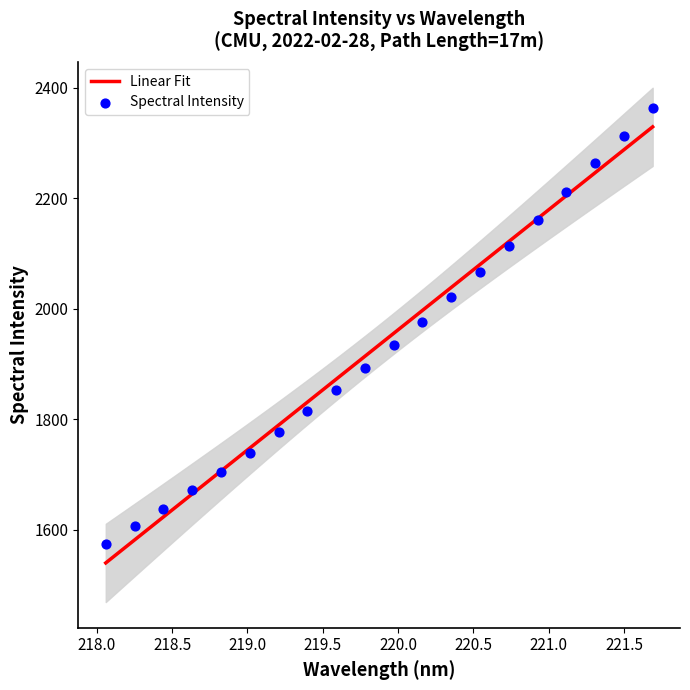

Approximately how many times larger is the value at 219.3979 compared to 218.0596?

1.2